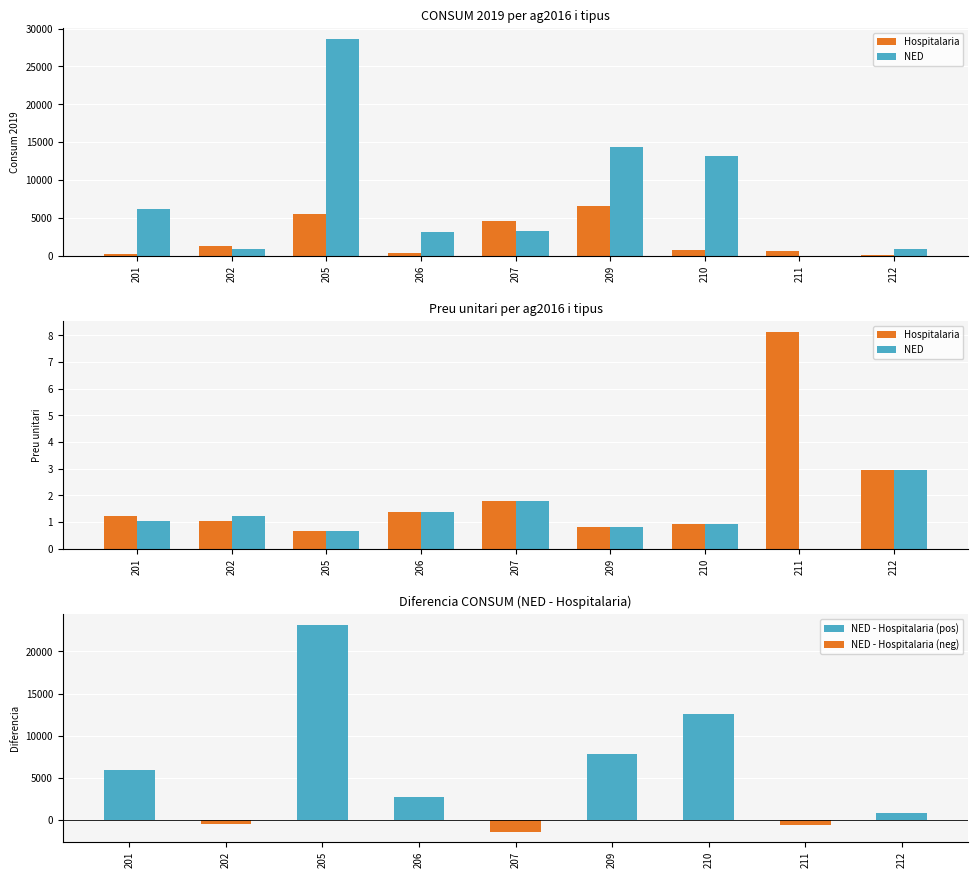

What is the difference between the NED values at 205 and 212?

2.3